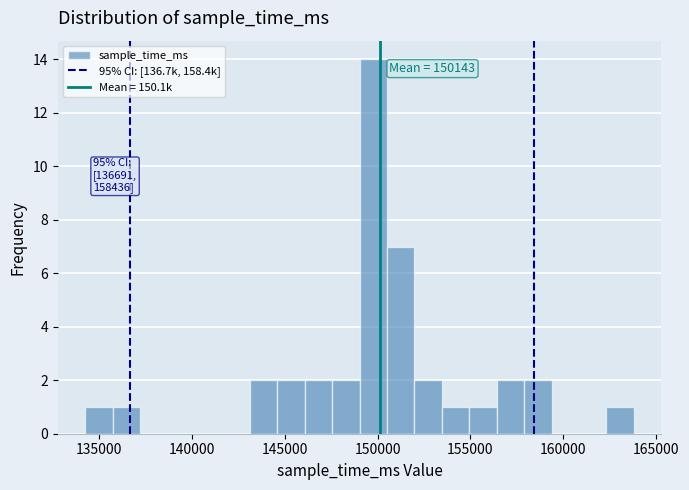

Around what value on the x-axis is the tallest bar? Give the approximate position of its centre, as read against the axis.

150000